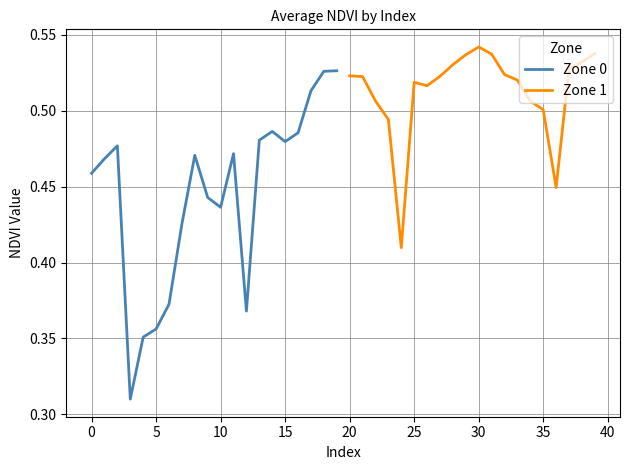

Between 13 and 16, which is larger?

16